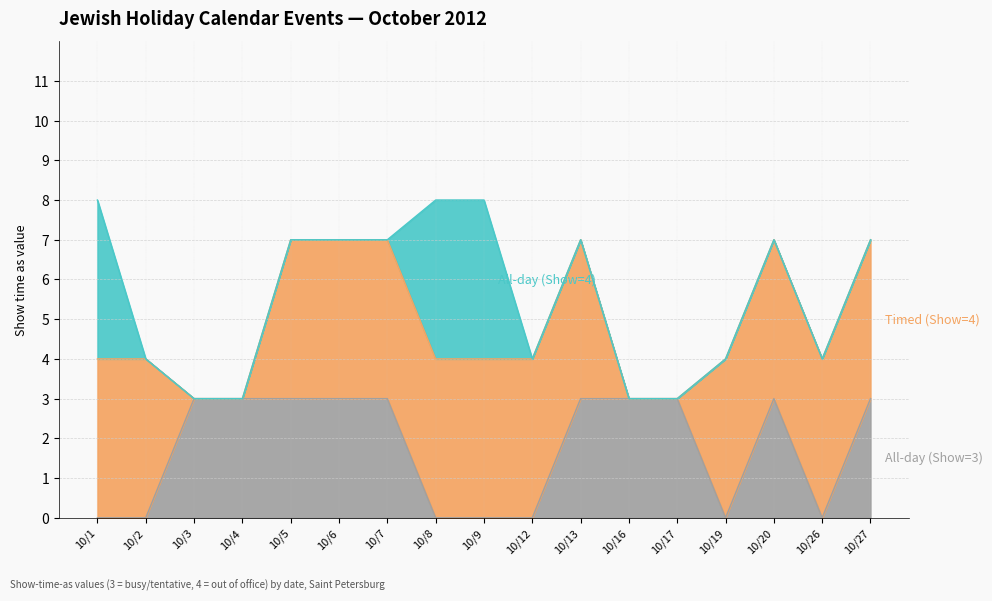

Rank the categories by Timed (Show=4) value from highest to lowest.

10/1, 10/2, 10/5, 10/6, 10/7, 10/8, 10/9, 10/12, 10/13, 10/19, 10/20, 10/26, 10/27, 10/3, 10/4, 10/16, 10/17